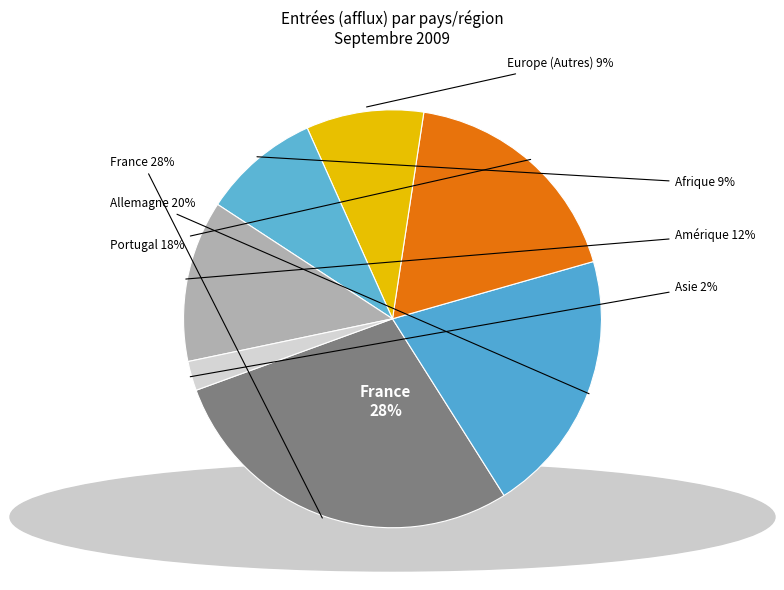

True or false: Afrique accounts for 1% of the total.

False